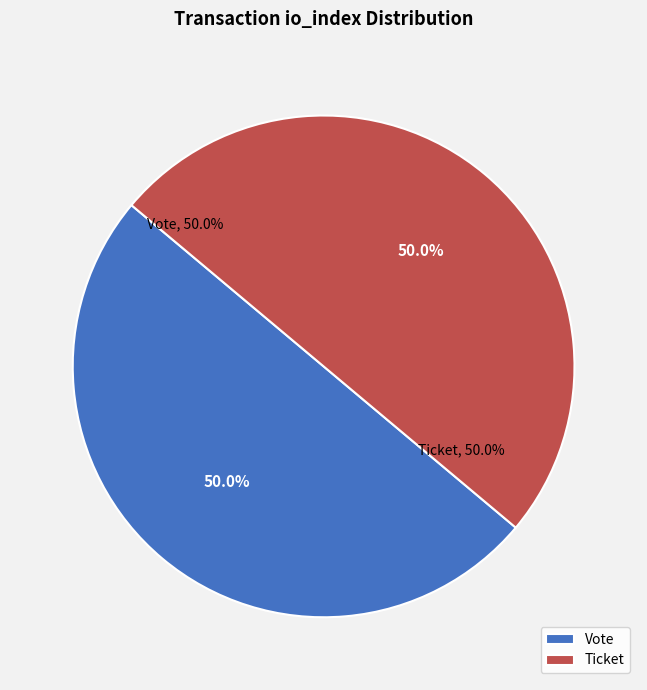

Which category has the biggest portion of the pie?

Vote (io_index=1)